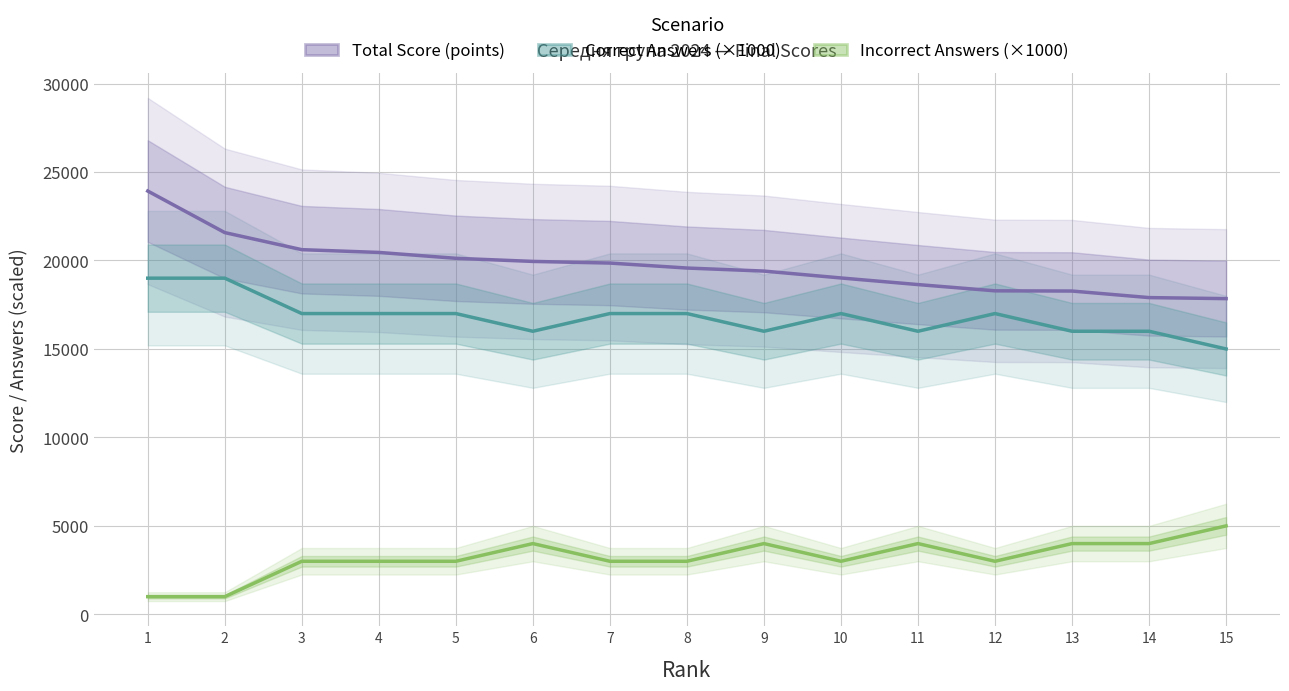

What is the difference between the Incorrect Answers (×1000) values at 15 and 5?

2000